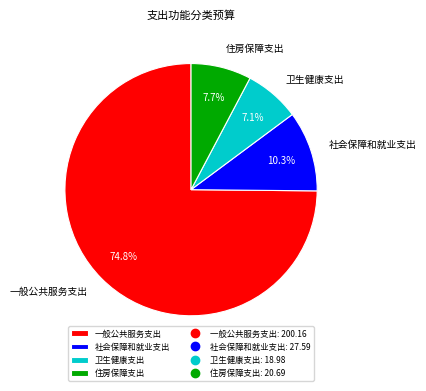

What percentage is the 住房保障支出 slice, to the nearest percent?

8%